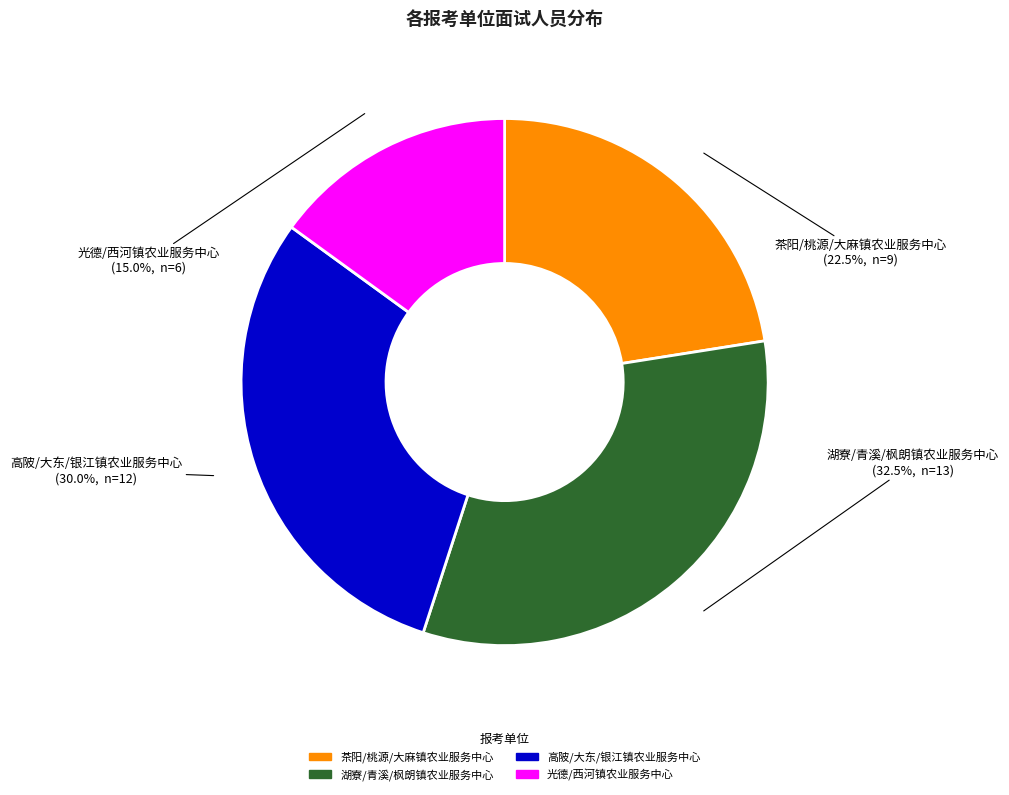

Is there any slice that represents more than half of the pie?

No